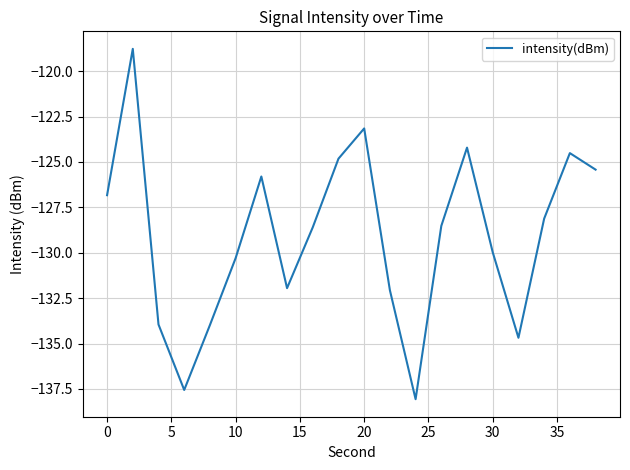

What is the minimum value shown in the chart?

-138.1